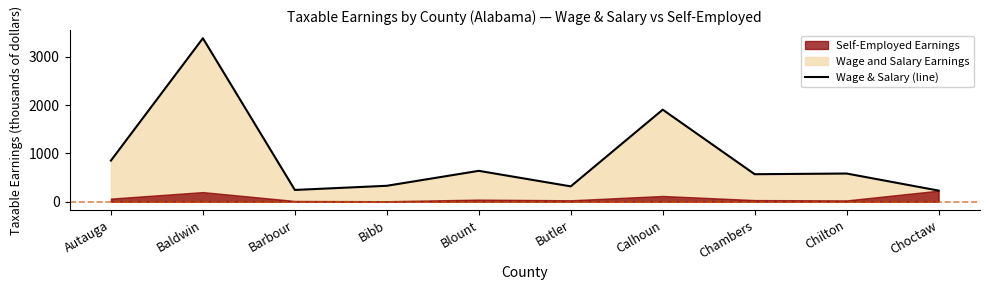

What is the change in value from Baldwin to Bibb?

-3057.8